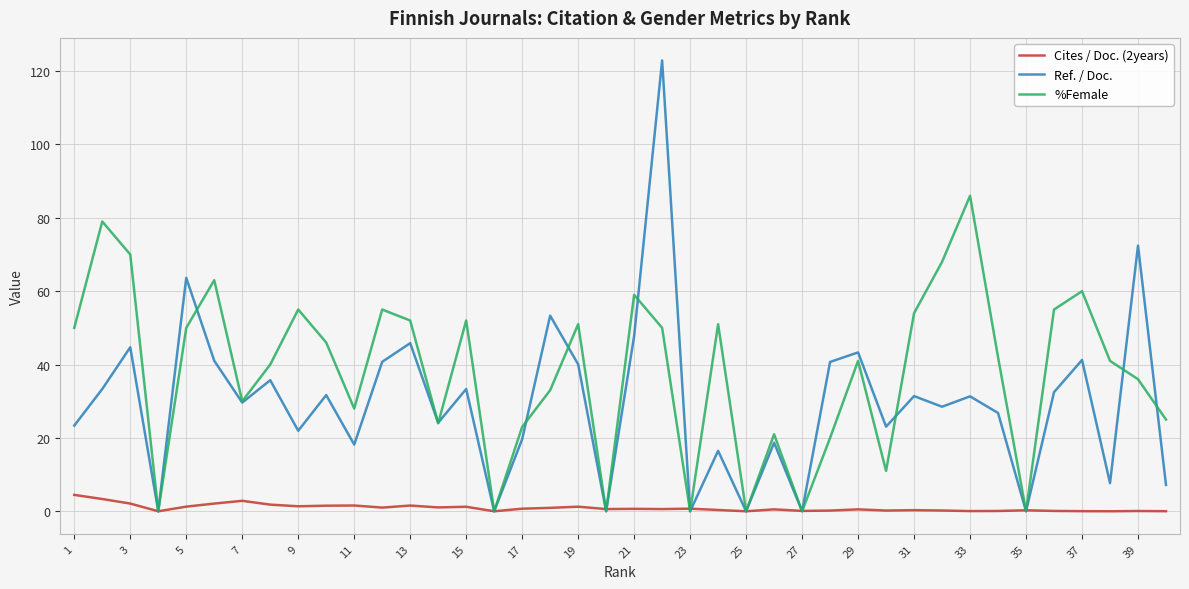

Count the number of categories in the chart.

40